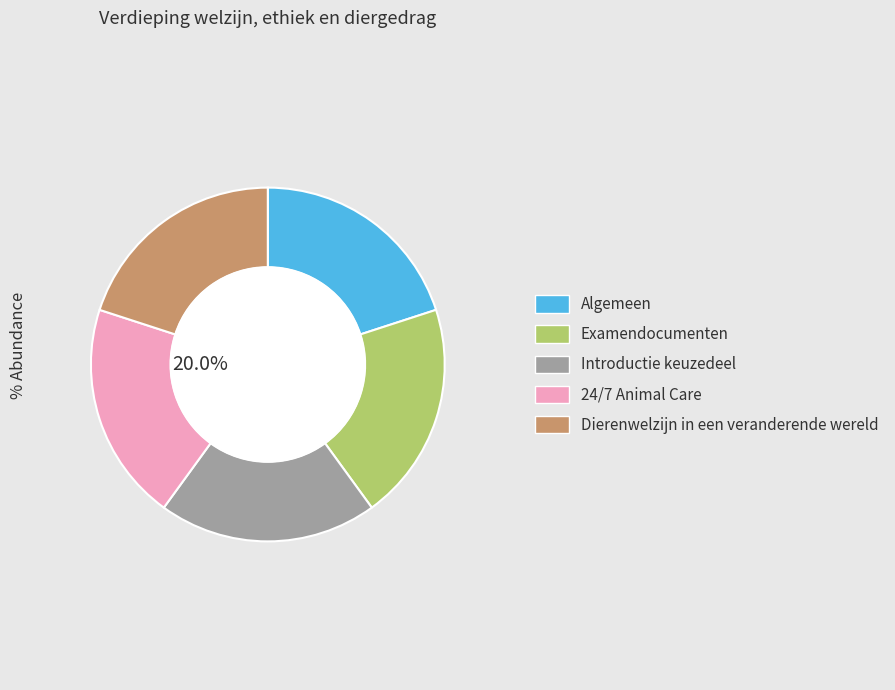

Is it true that 24/7 Animal Care is 7% of the pie?

False